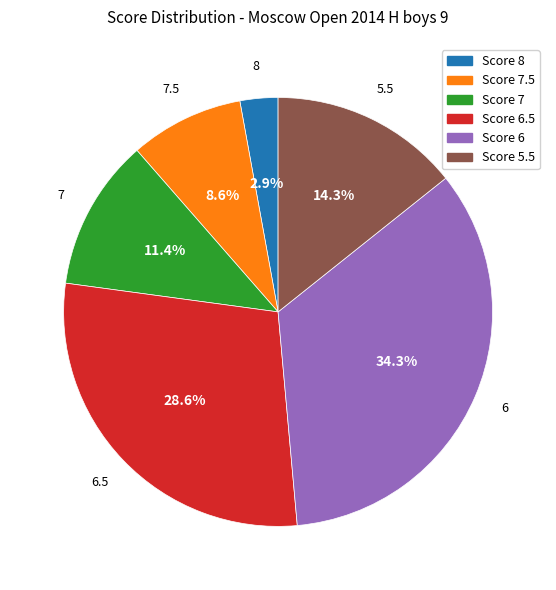

Is there a majority slice in this chart?

No